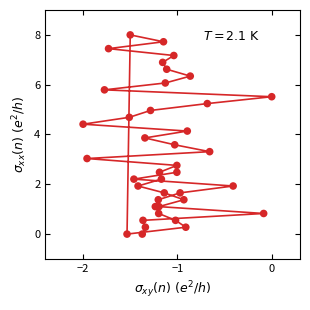

What is the range of X values (max minus min)?

2.0